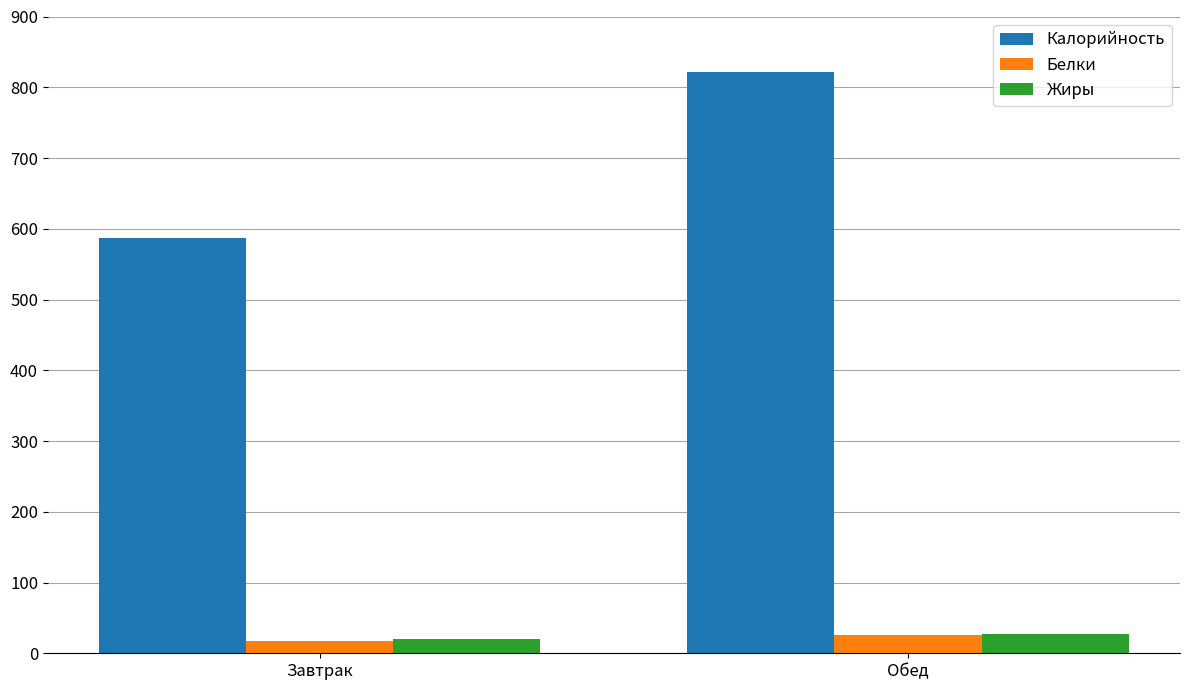

Reading right to left, list all the values displayed in this chart.

Калорийность: 822.0	587.0
Белки: 26.0	17.8
Жиры: 27.6	19.8